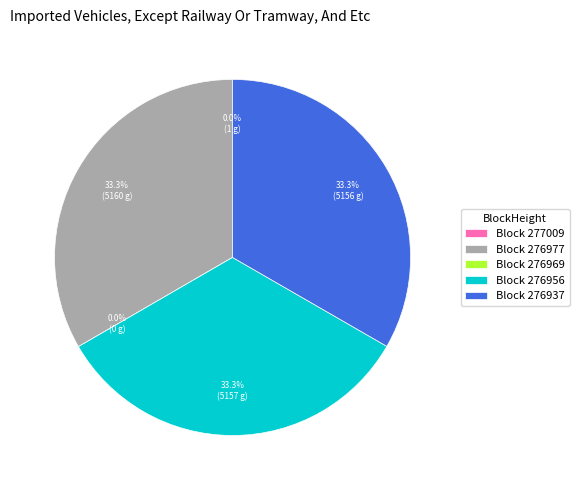

What is the largest slice in the pie chart?

276977